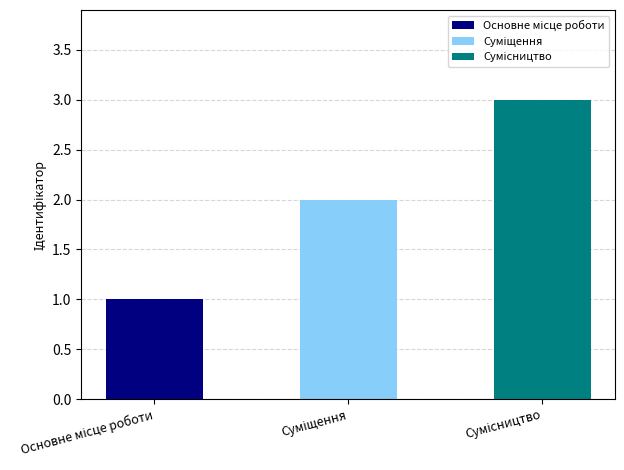

What is the difference between the values at Основне місце роботи and Сумісництво?

2